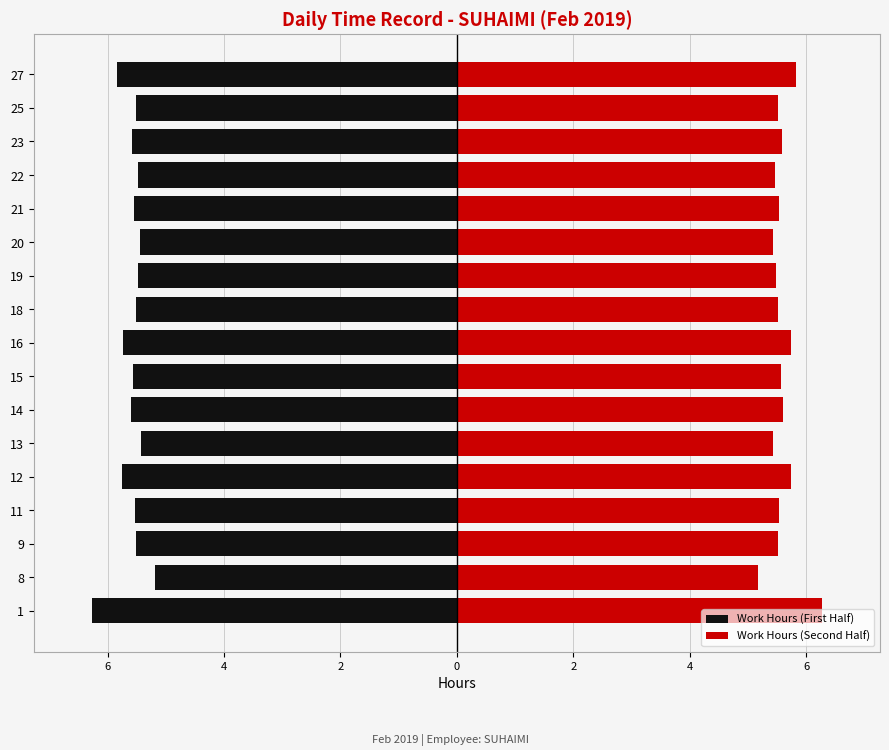

How many series are shown in this chart?

2